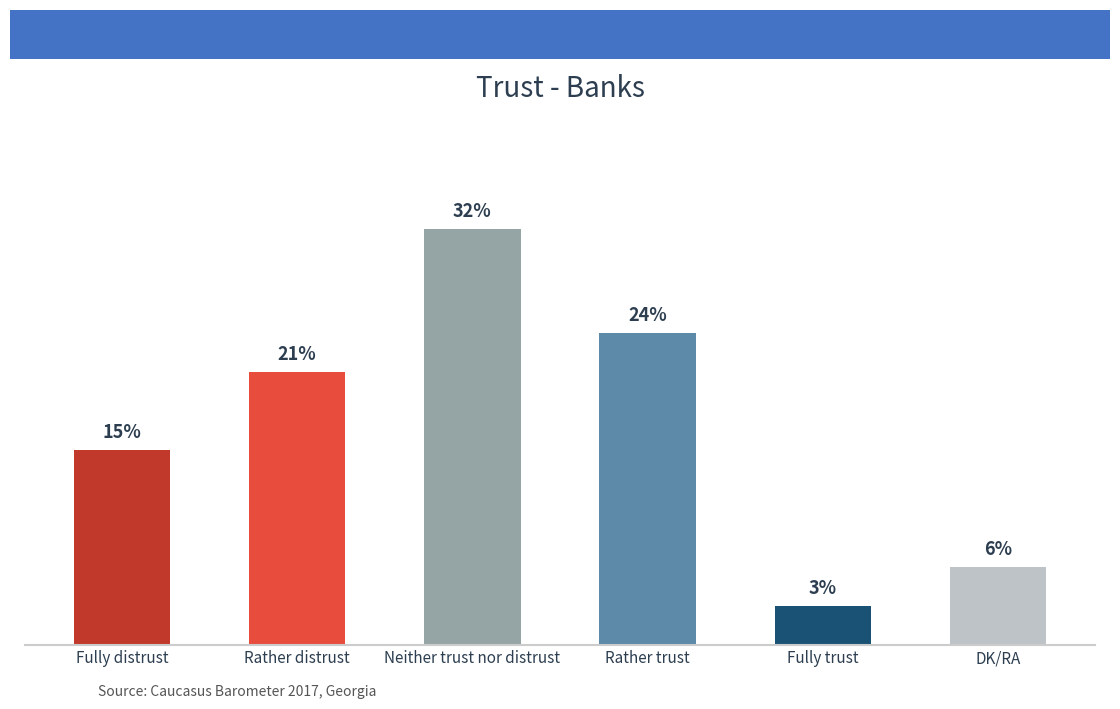

At which category does the chart reach its peak across all series?

Neither trust nor distrust